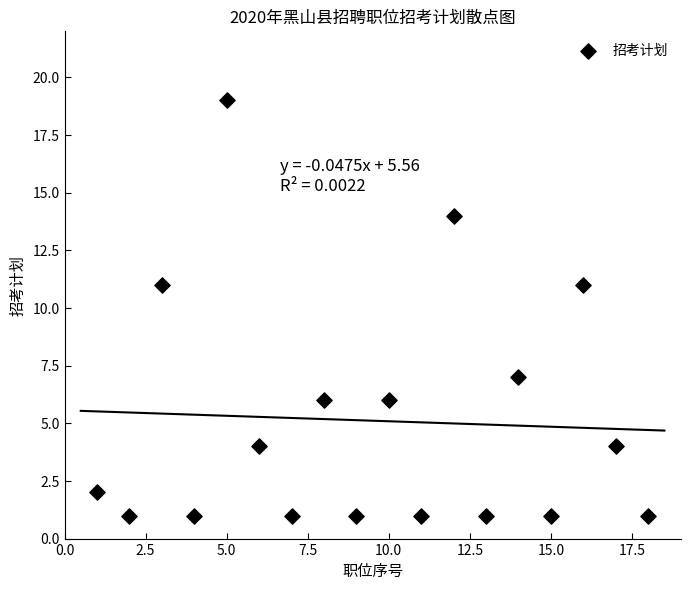

What is the range of Y values (max minus min)?

18